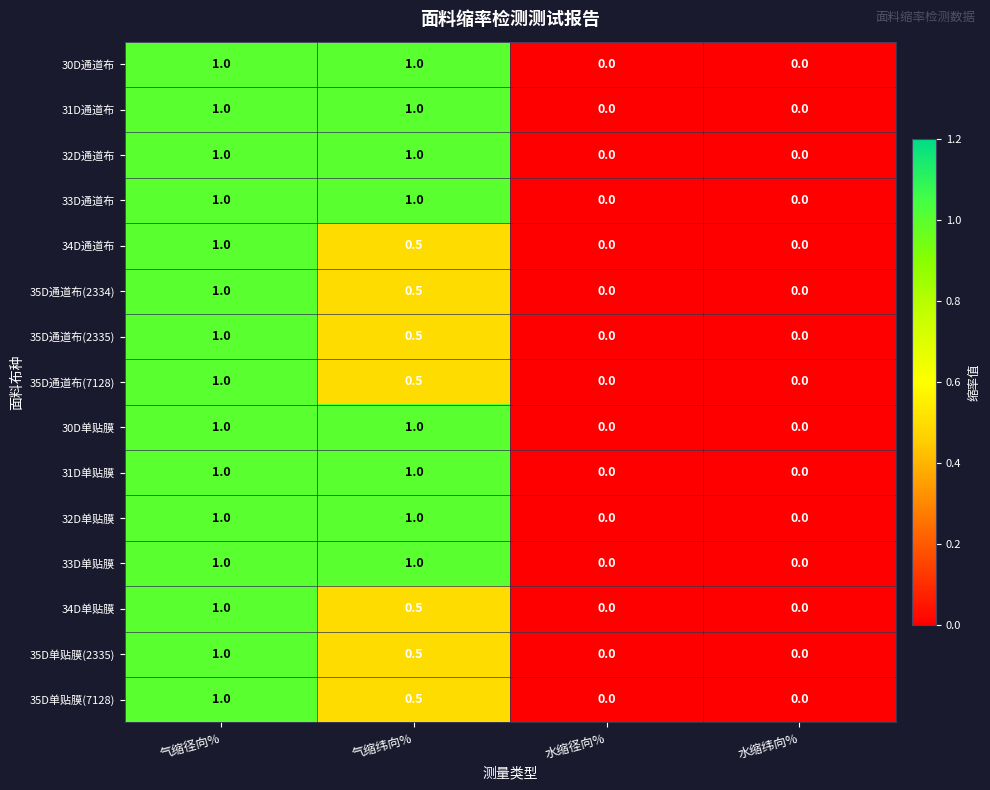

What is the difference between the maximum and minimum values in the 34D单贴膜 series?

1.0